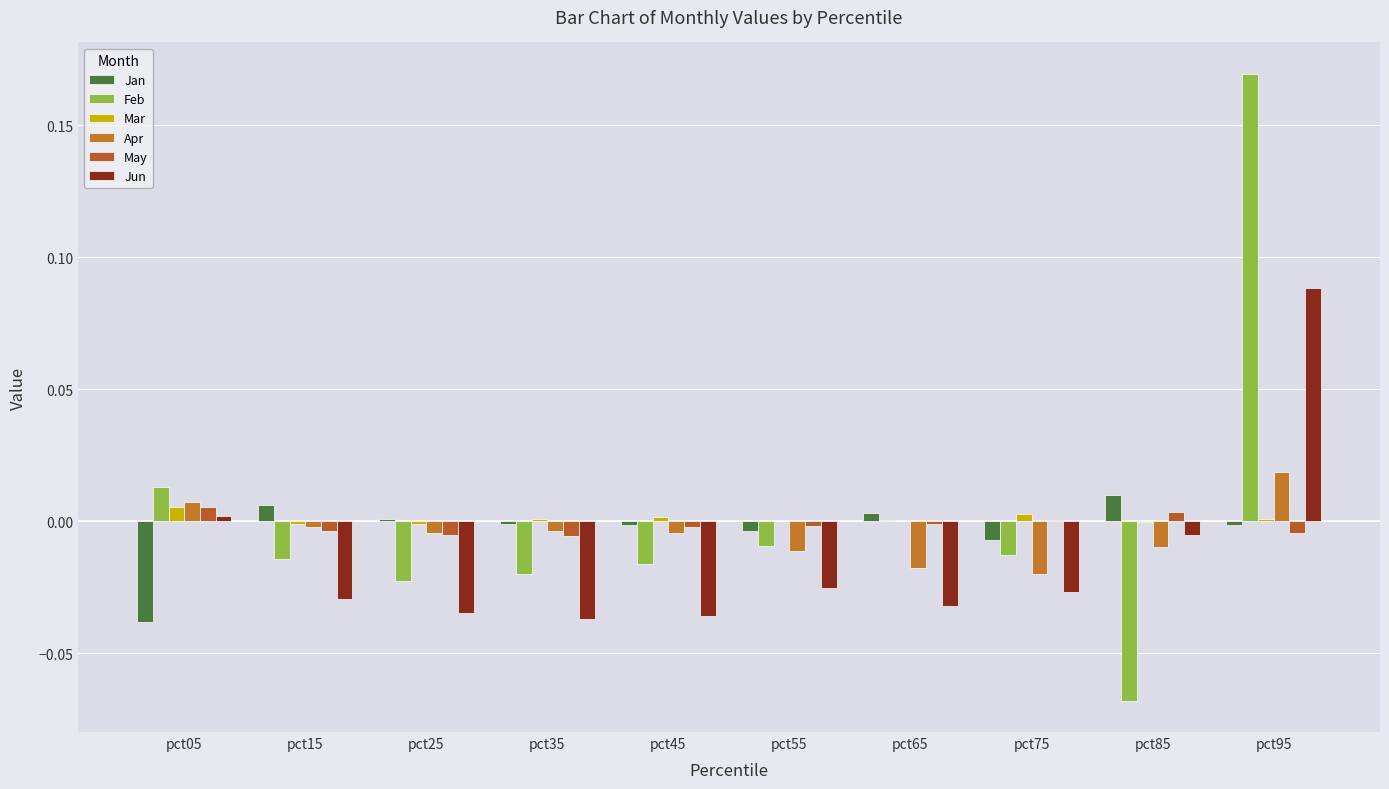

Are the bars horizontal?

No